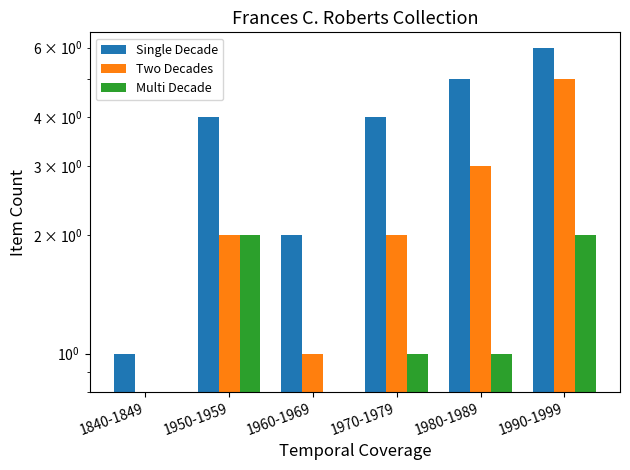

Which category has the lowest value across all series?

1840-1849